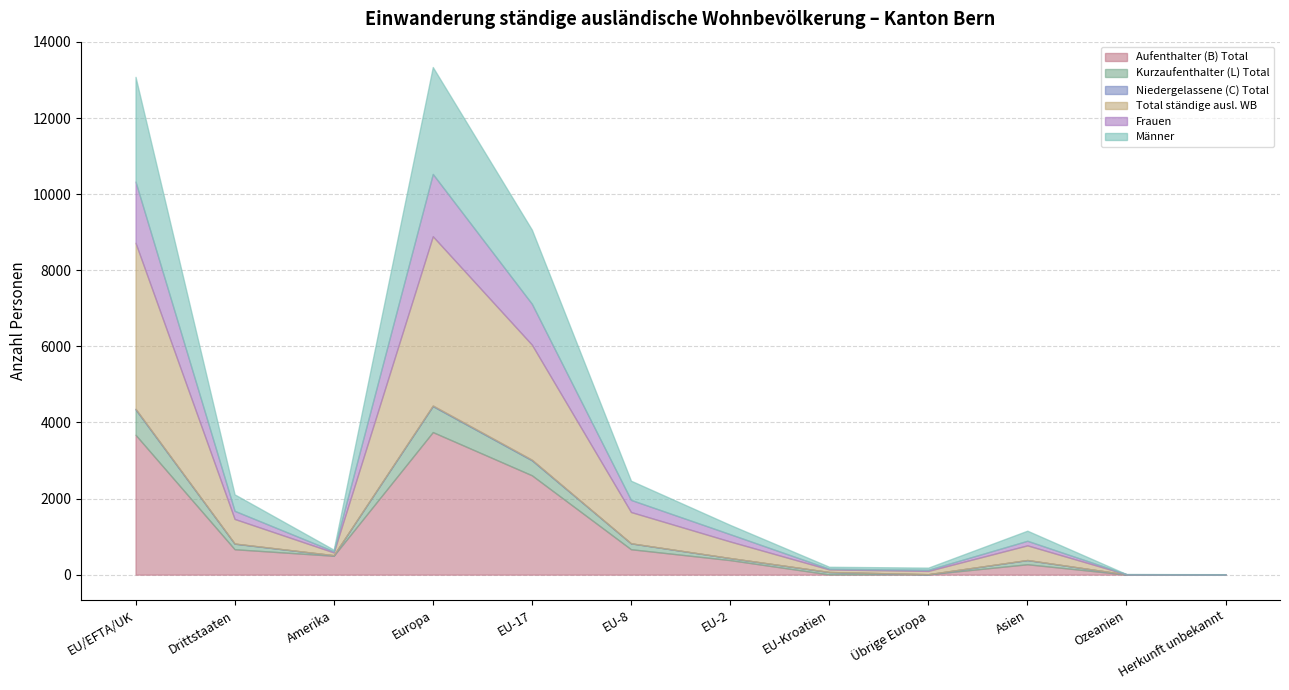

What is the minimum value for Aufenthalter (B) Total?

3